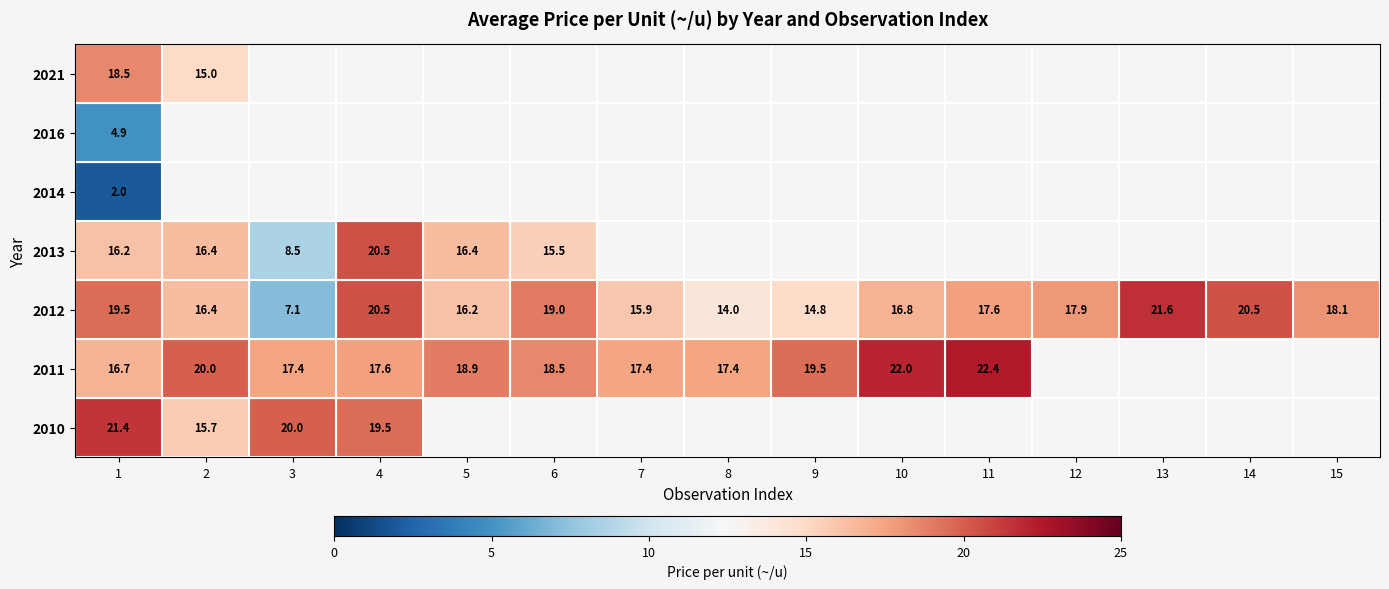

What is the difference between the maximum and second lowest values in the 2012 series?

7.6